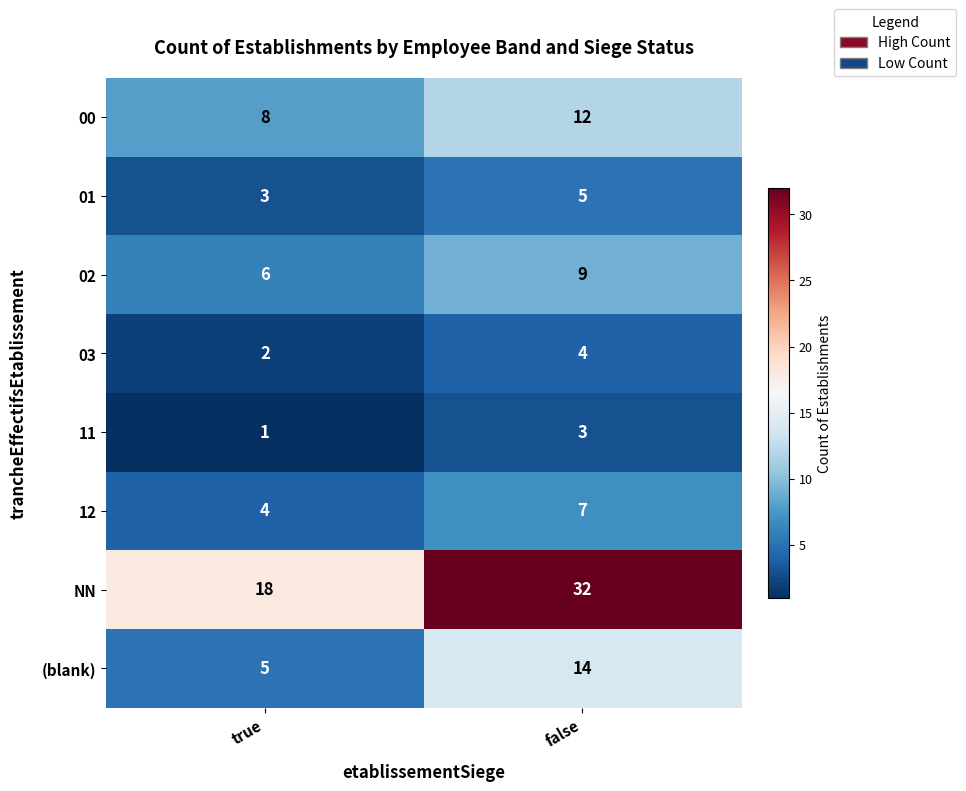

At which category is the sum across all series the highest?

false